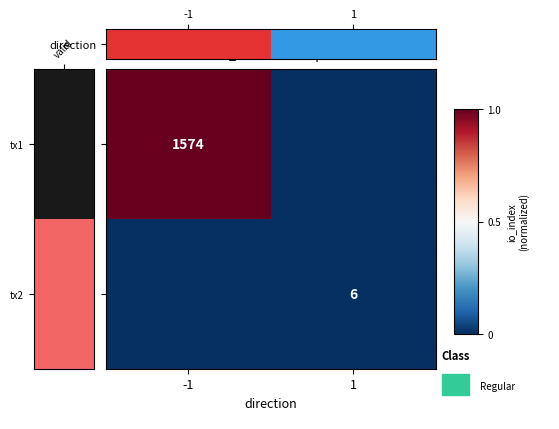

What is the difference between the tx1 values at -1 and 1?

1.0